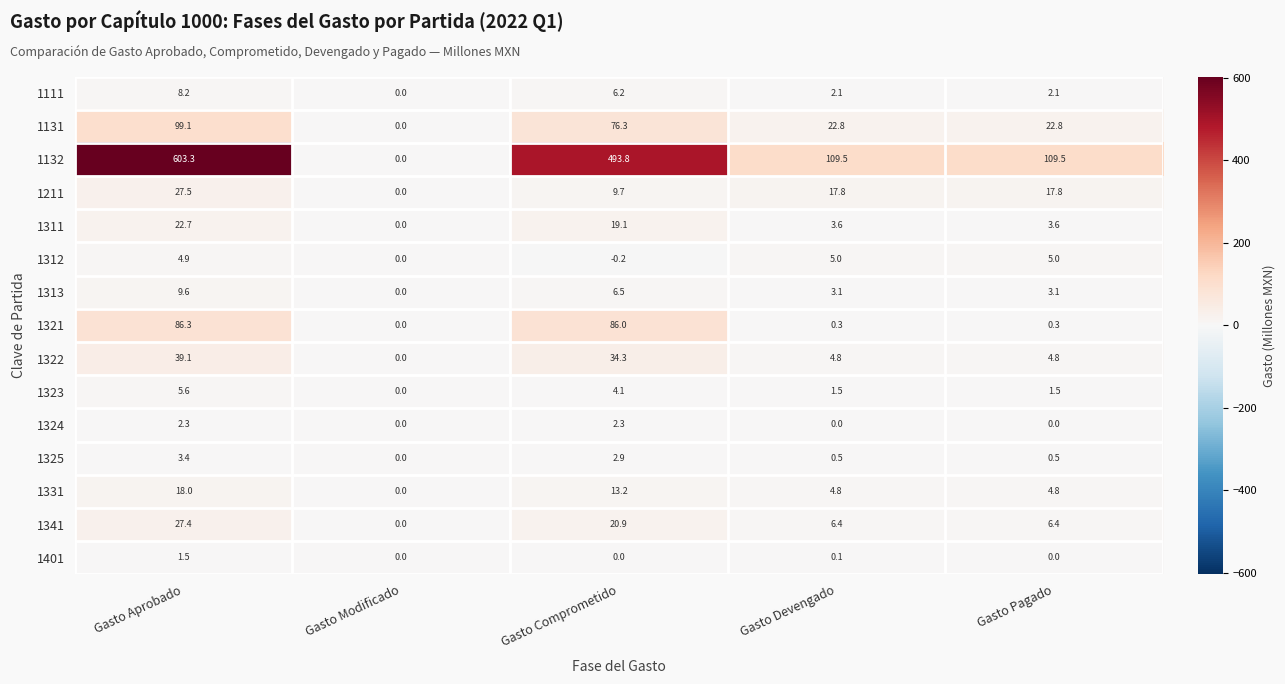

Rank the series by their maximum value, from lowest to highest.

1401, 1324, 1325, 1312, 1323, 1111, 1313, 1331, 1311, 1341, 1211, 1322, 1321, 1131, 1132